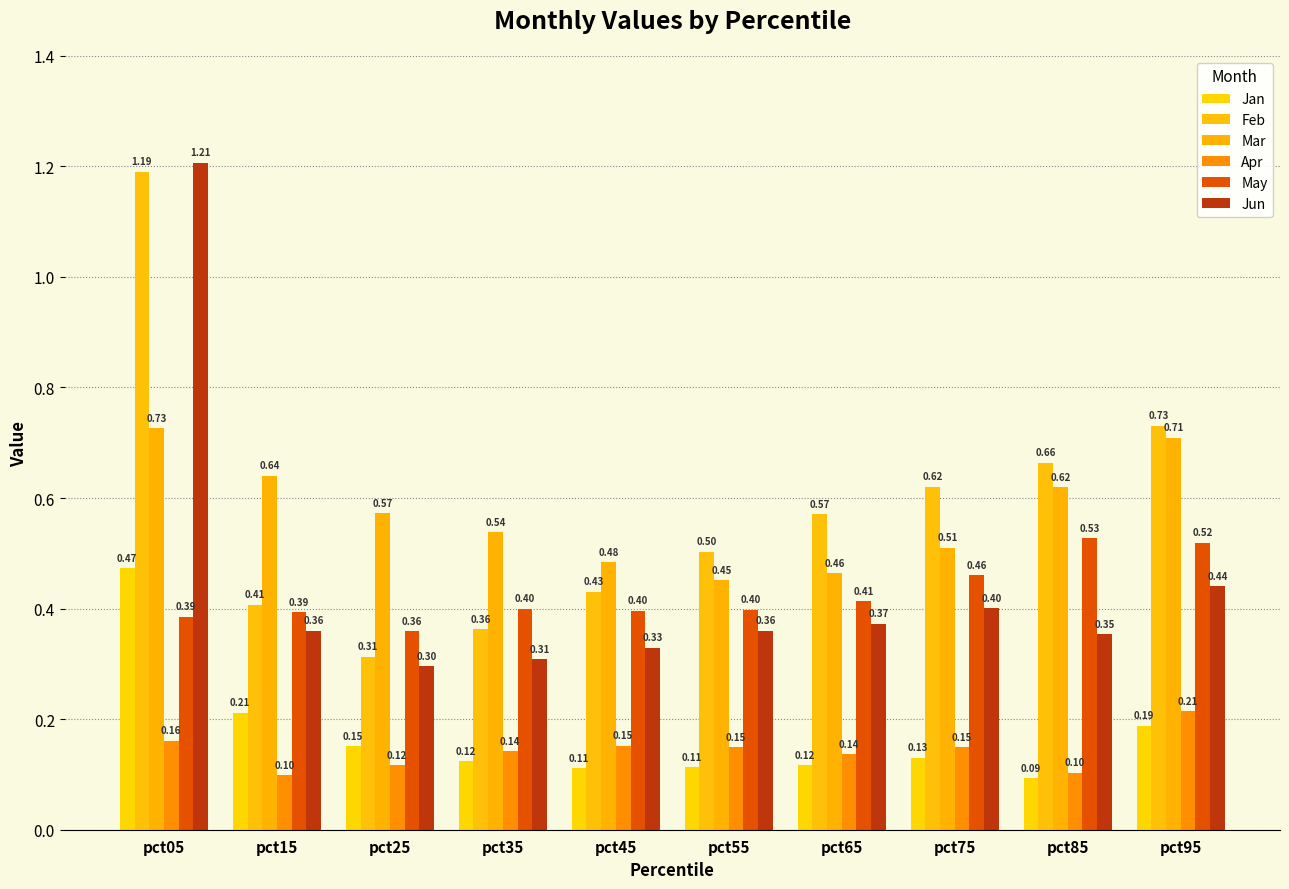

Which category has the highest value in the Apr series?

pct95